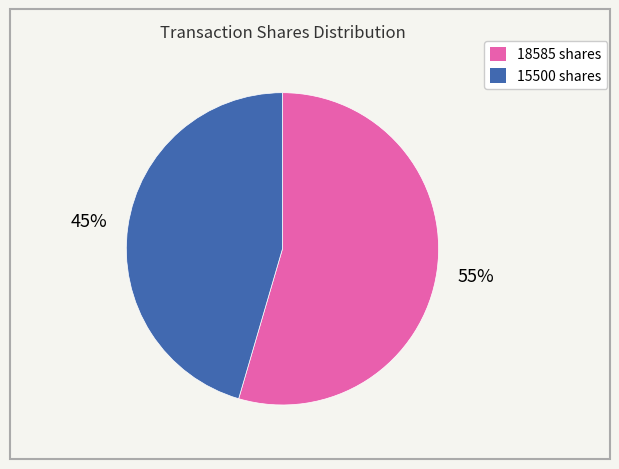

To the nearest percent, what is the average slice percentage?

50%